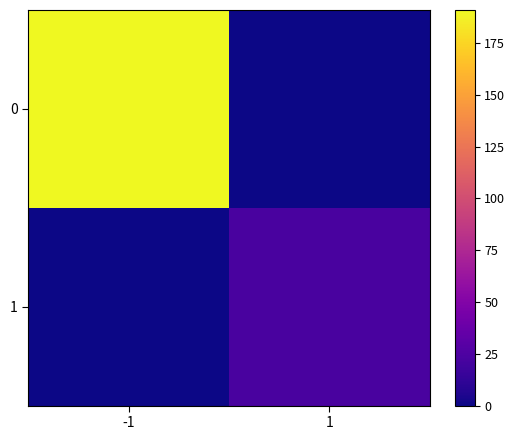

List the series in order of their overall mean, lowest first.

1, 0